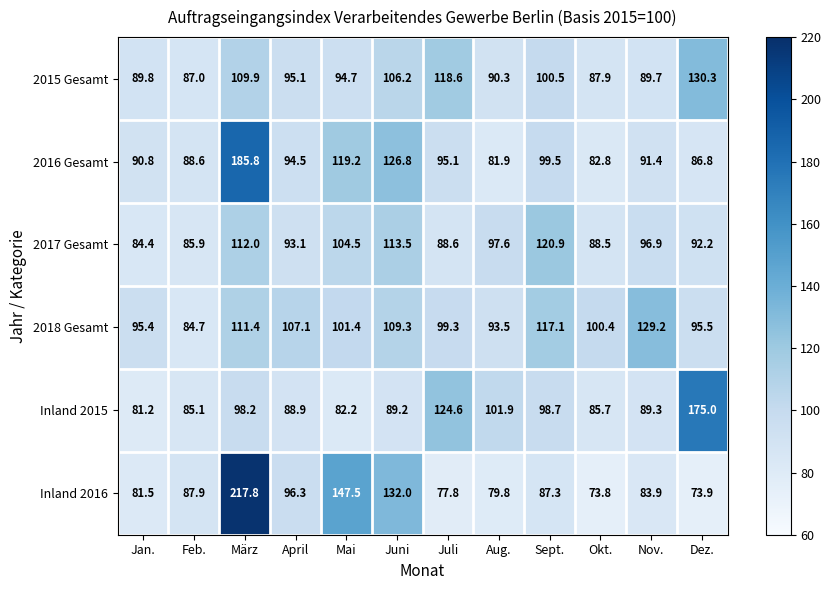

The 2016 Gesamt series shows 143.8 at Okt.. True or false?

False